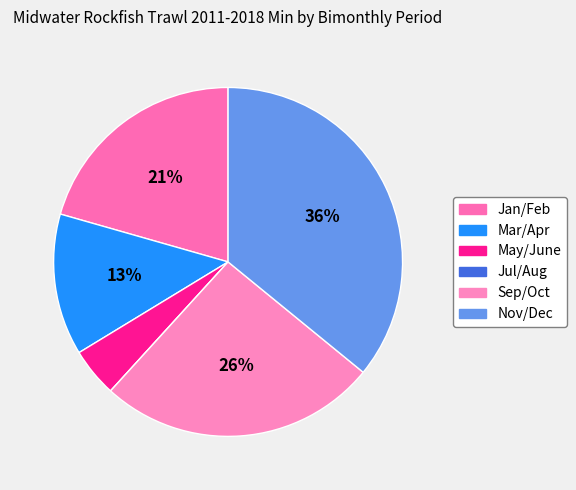

To the nearest percent, what is the combined percentage of May/June and Sep/Oct?

30%